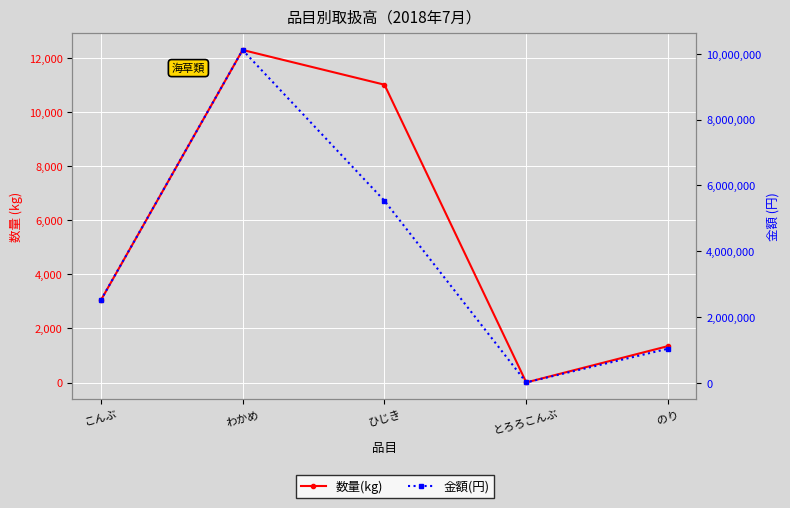

Is it true that 数量(kg) equals 12 at とろろこんぶ?

False